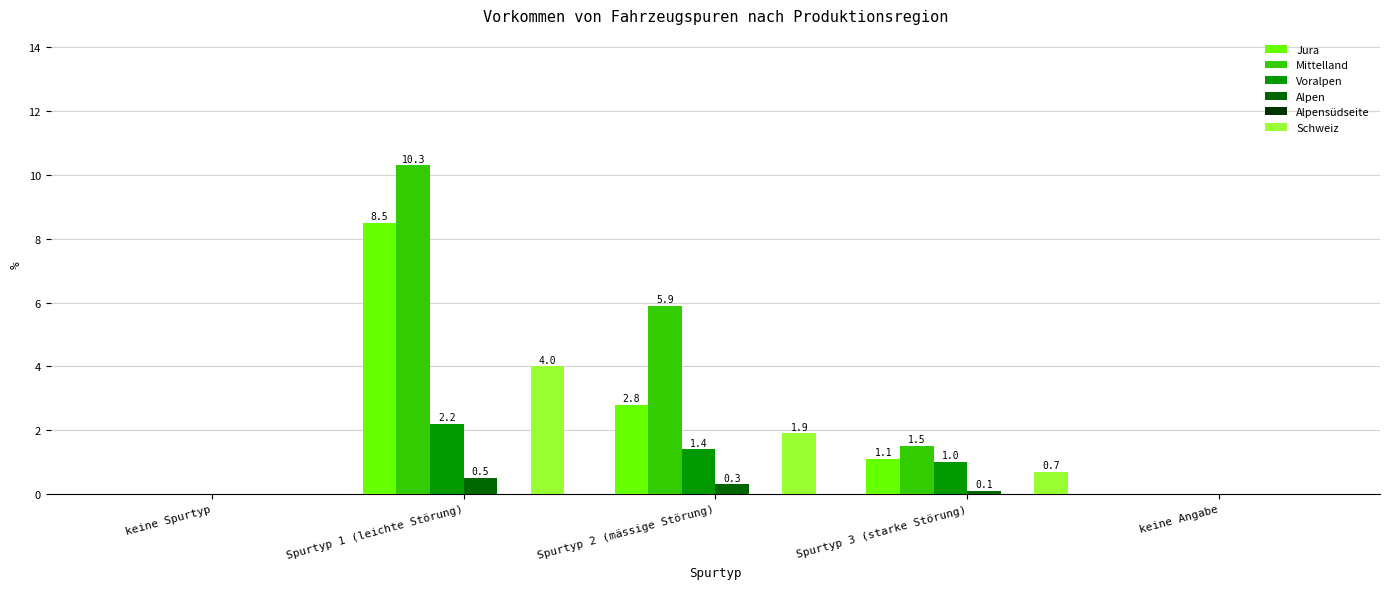

At which category is the sum across all series the highest?

Spurtyp 1 (leichte Störung)